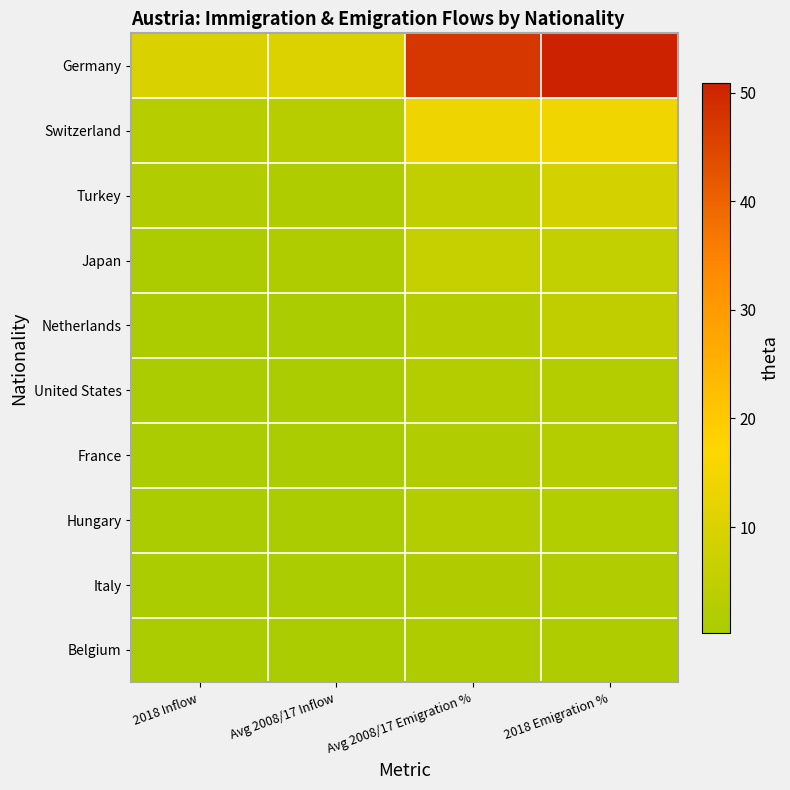

Reading right to left, transcribe all the data shown in this chart.

Germany: 2018 Emigration %=50.9	Avg 2008/17 Emigration %=47.5	Avg 2008/17 Inflow=10.0	2018 Inflow=9.8
Switzerland: 2018 Emigration %=14.4	Avg 2008/17 Emigration %=13.8	Avg 2008/17 Inflow=2.9	2018 Inflow=2.8
Turkey: 2018 Emigration %=8.7	Avg 2008/17 Emigration %=5.0	Avg 2008/17 Inflow=1.0	2018 Inflow=1.7
Japan: 2018 Emigration %=5.0	Avg 2008/17 Emigration %=5.8	Avg 2008/17 Inflow=1.2	2018 Inflow=1.0
Netherlands: 2018 Emigration %=4.6	Avg 2008/17 Emigration %=2.7	Avg 2008/17 Inflow=0.6	2018 Inflow=0.9
United States: 2018 Emigration %=2.1	Avg 2008/17 Emigration %=2.1	Avg 2008/17 Inflow=0.4	2018 Inflow=0.4
France: 2018 Emigration %=2.1	Avg 2008/17 Emigration %=1.8	Avg 2008/17 Inflow=0.4	2018 Inflow=0.4
Hungary: 2018 Emigration %=1.8	Avg 2008/17 Emigration %=2.4	Avg 2008/17 Inflow=0.5	2018 Inflow=0.4
Italy: 2018 Emigration %=1.7	Avg 2008/17 Emigration %=1.4	Avg 2008/17 Inflow=0.3	2018 Inflow=0.3
Belgium: 2018 Emigration %=1.2	Avg 2008/17 Emigration %=1.2	Avg 2008/17 Inflow=0.3	2018 Inflow=0.2